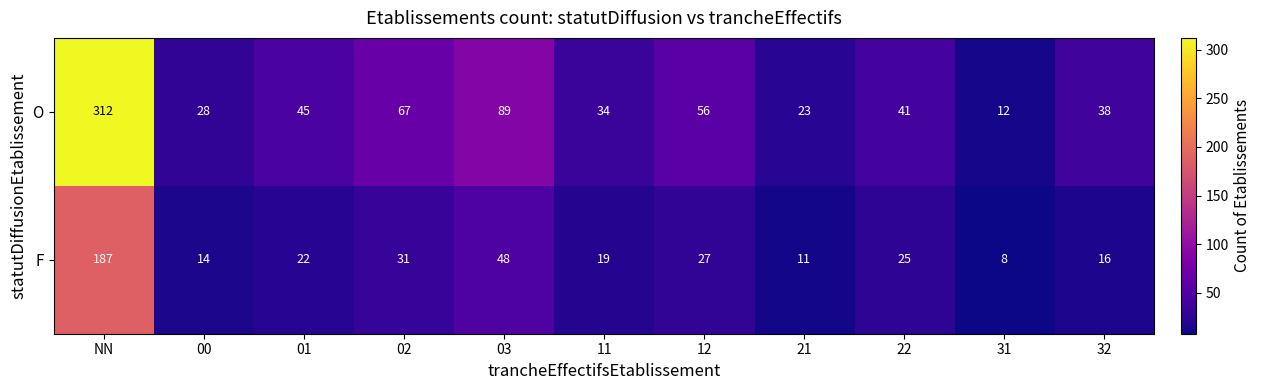

What is the difference between the maximum and minimum values in the O series?

300